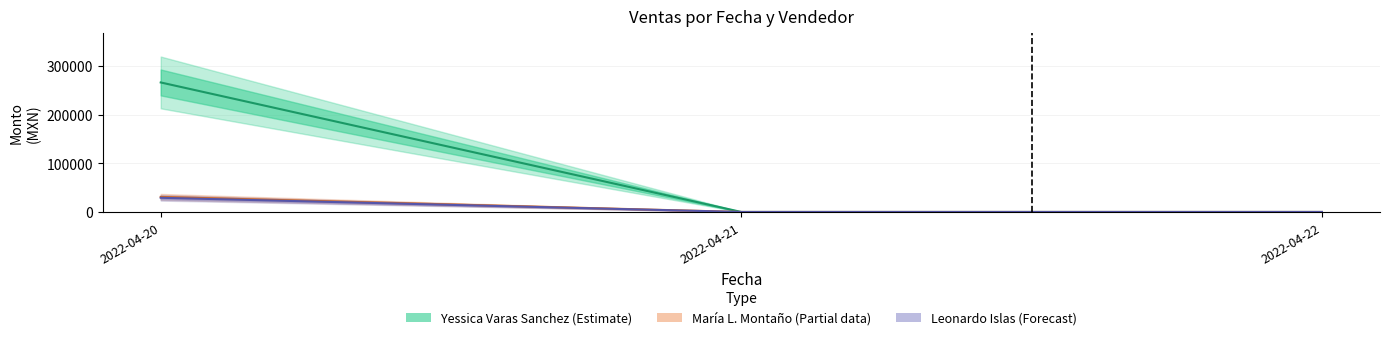

Reading left to right, transcribe all the data shown in this chart.

Yessica Varas Sanchez (Estimate): 265782.5	0.0	0.0
María L. Montaño (Partial): 30845.0	0.0	0.0
Leonardo Islas (Forecast): 29126.0	0.0	0.0